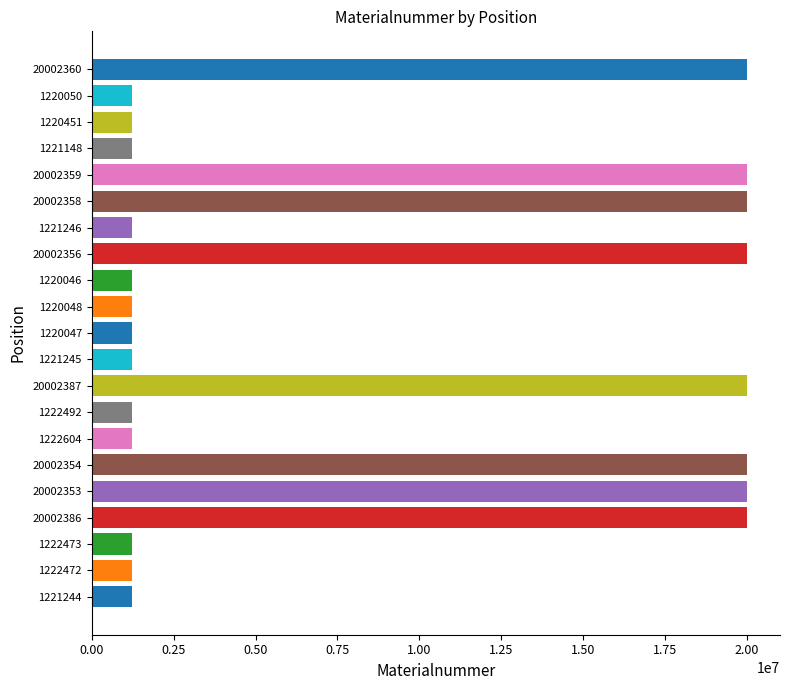

What is the sum of all values?

175894479